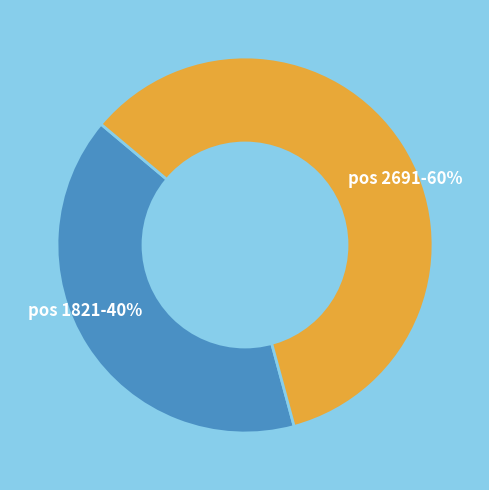

Between pos 1821-40% and pos 2691-60%, which is larger?

pos 2691-60%